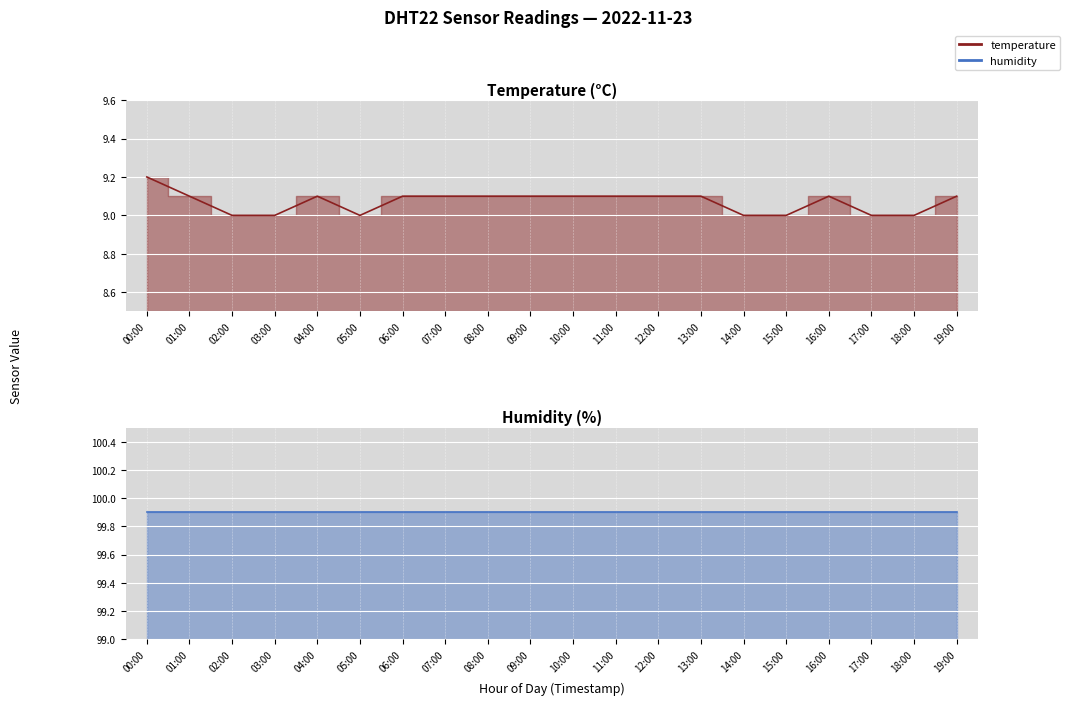

What is the value of the 12th point from the left?

9.1